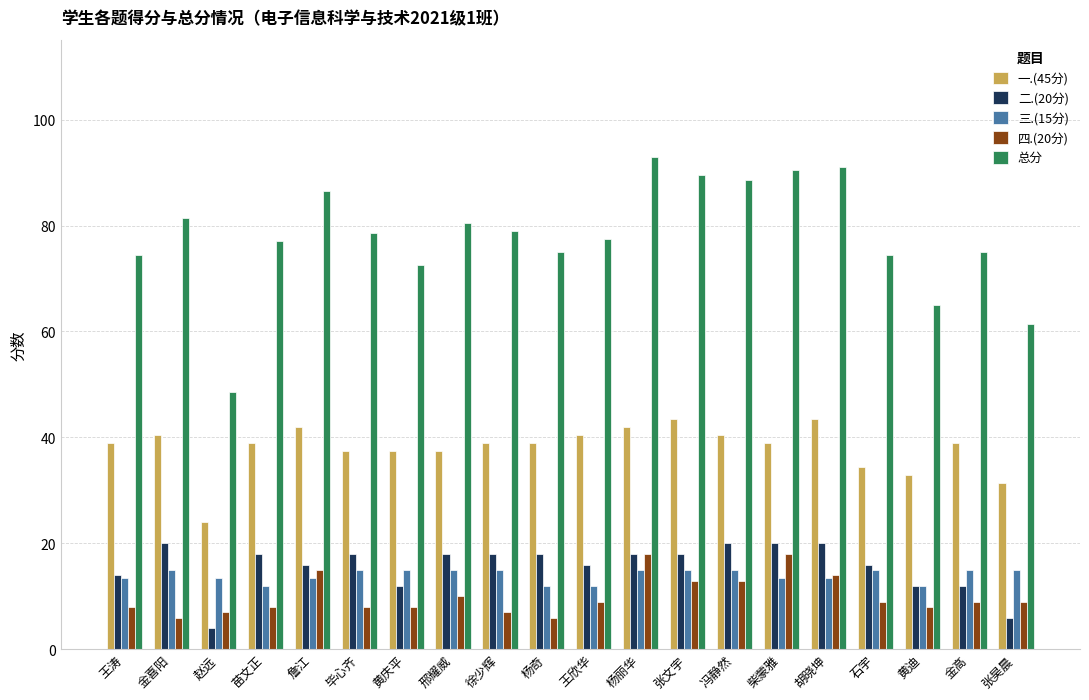

The 四.(20分) series shows 6.0 at 金喜阳. True or false?

True